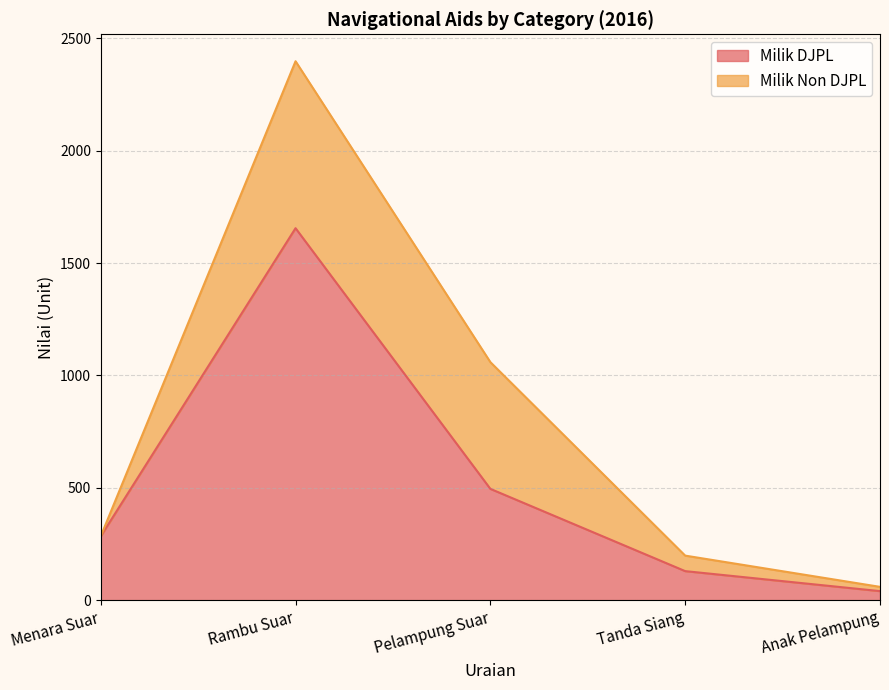

What is the value of the 1st point from the left?

284